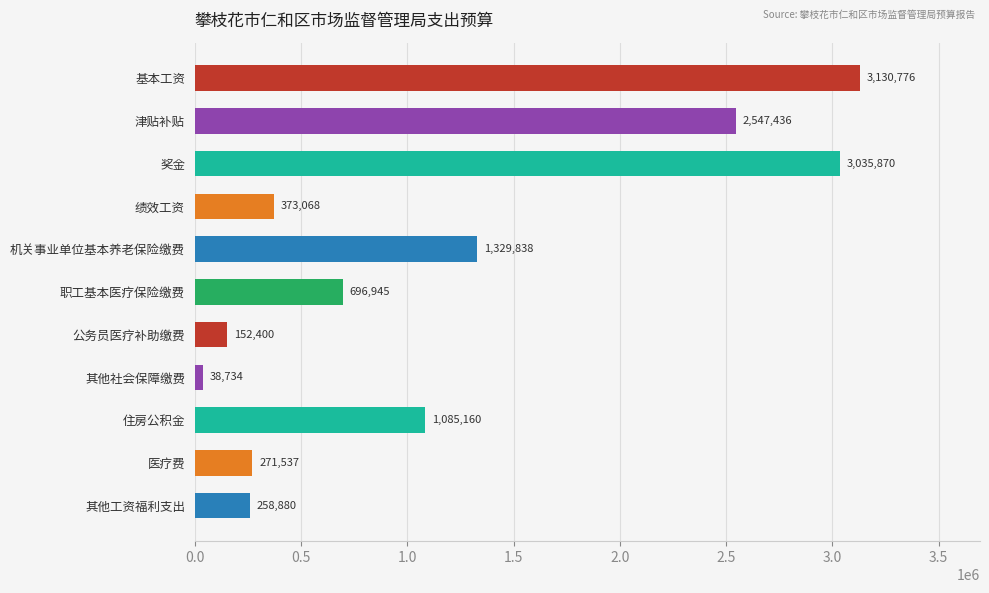

True or false: the data shows 2547436.3 at 津贴补贴.

True